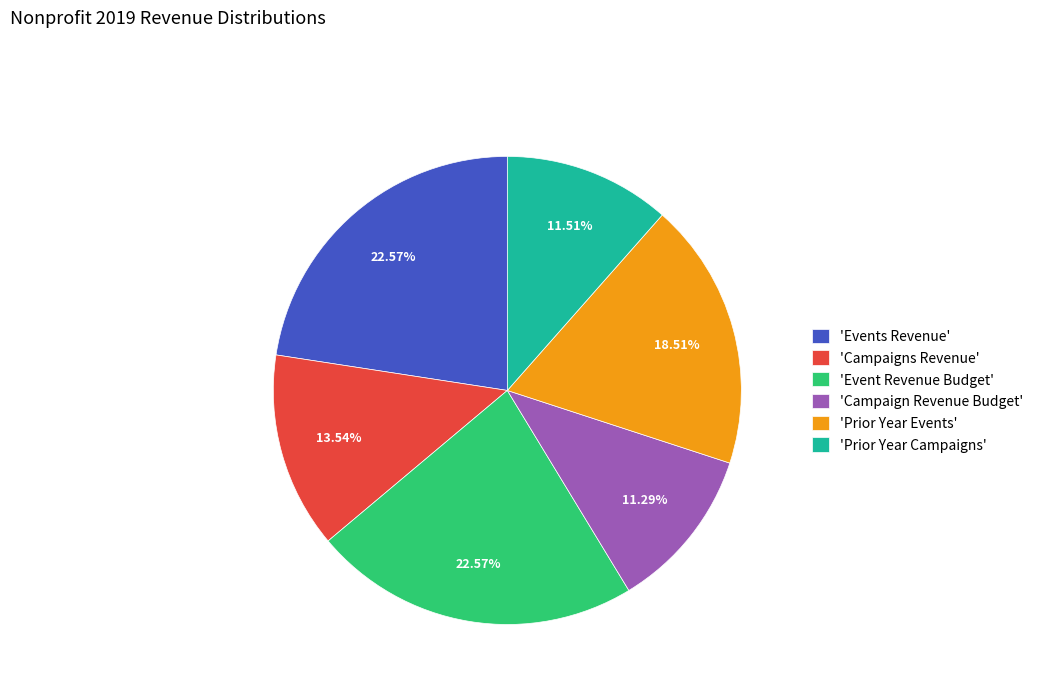

Does any single category account for the majority?

No